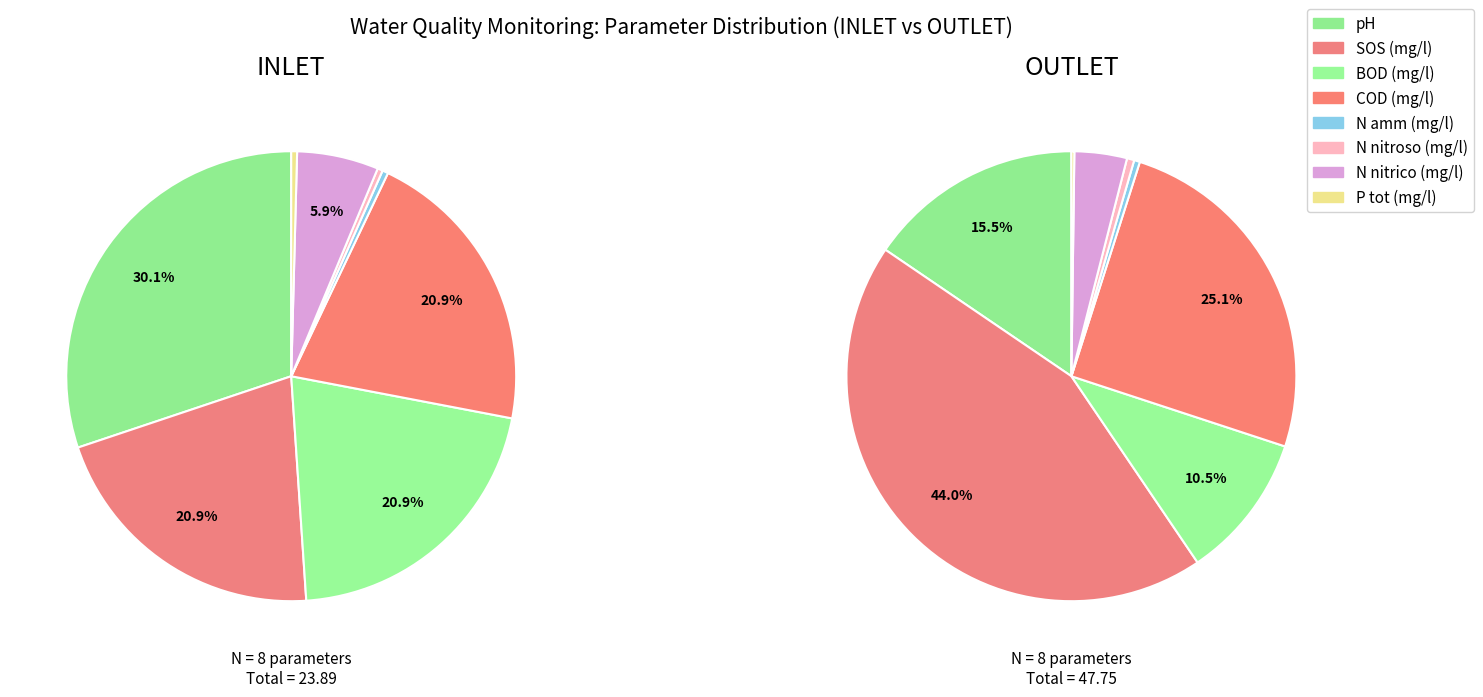

To the nearest percent, what portion does BOD (mg/l) represent?

10%